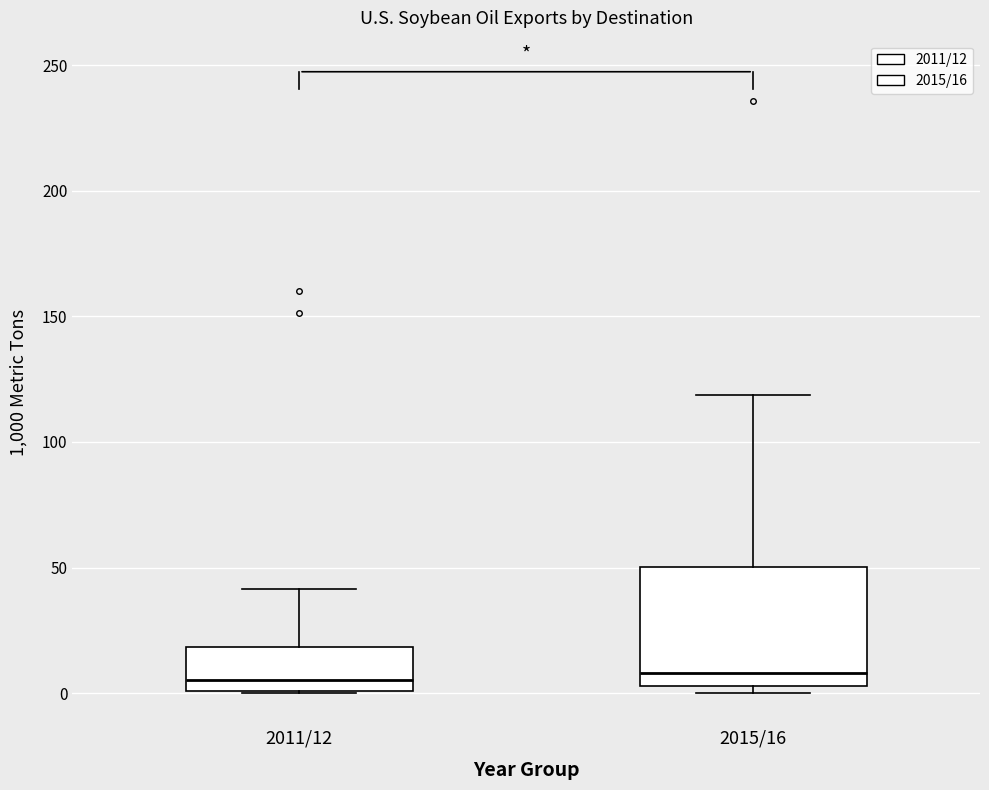

Where does the upper whisker of the box for 2015/16 end on the y-axis? The values are not printed on the chart, so give them approximately, as read against the axis.

120